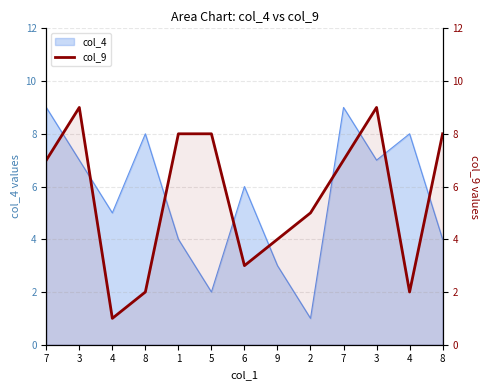

Reading left to right, list all the values displayed in this chart.

7=7	3=9	4=1	8=2	1=8	5=8	6=3	9=4	2=5	7=7	3=9	4=2	8=8